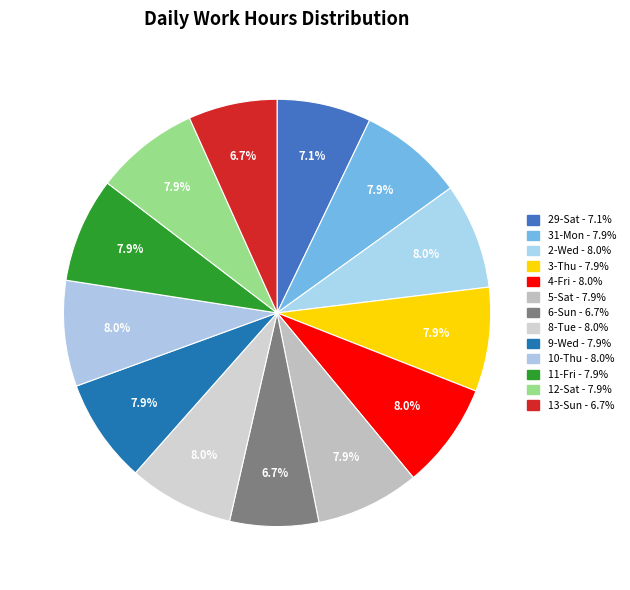

To the nearest percent, what is the difference between the largest and smallest slice percentages?

1%